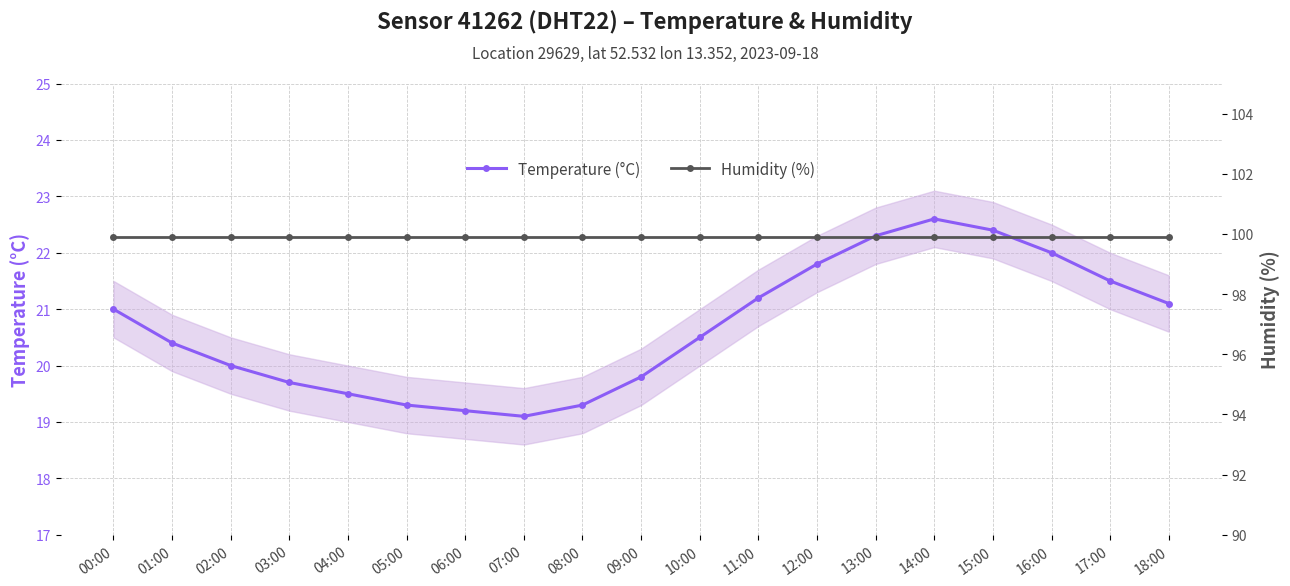

True or false: Humidity (%) has a value of 99.9 at 07:00.

True